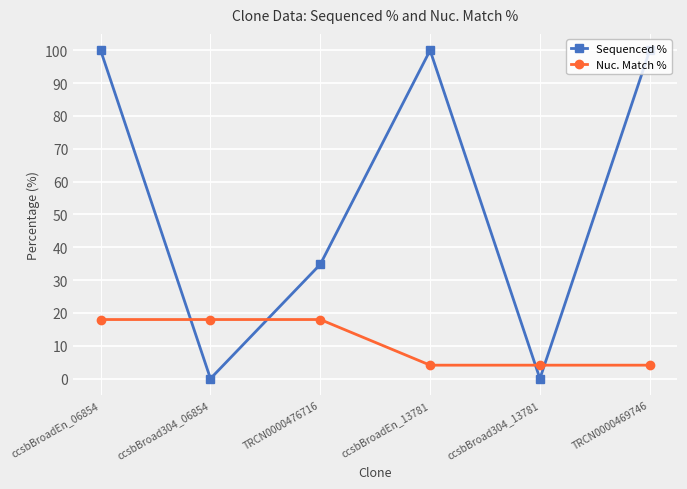

Which series changed the most between ccsbBroad304_13781 and TRCN0000469746?

Sequenced %